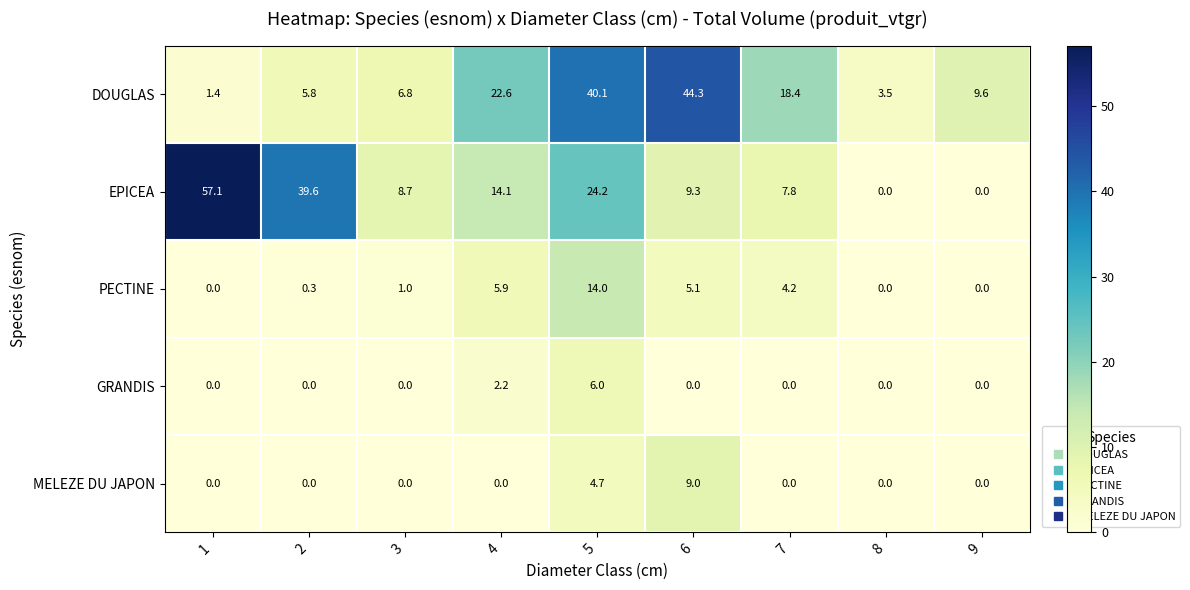

What is the difference between the second highest and minimum values in the EPICEA series?

39.6